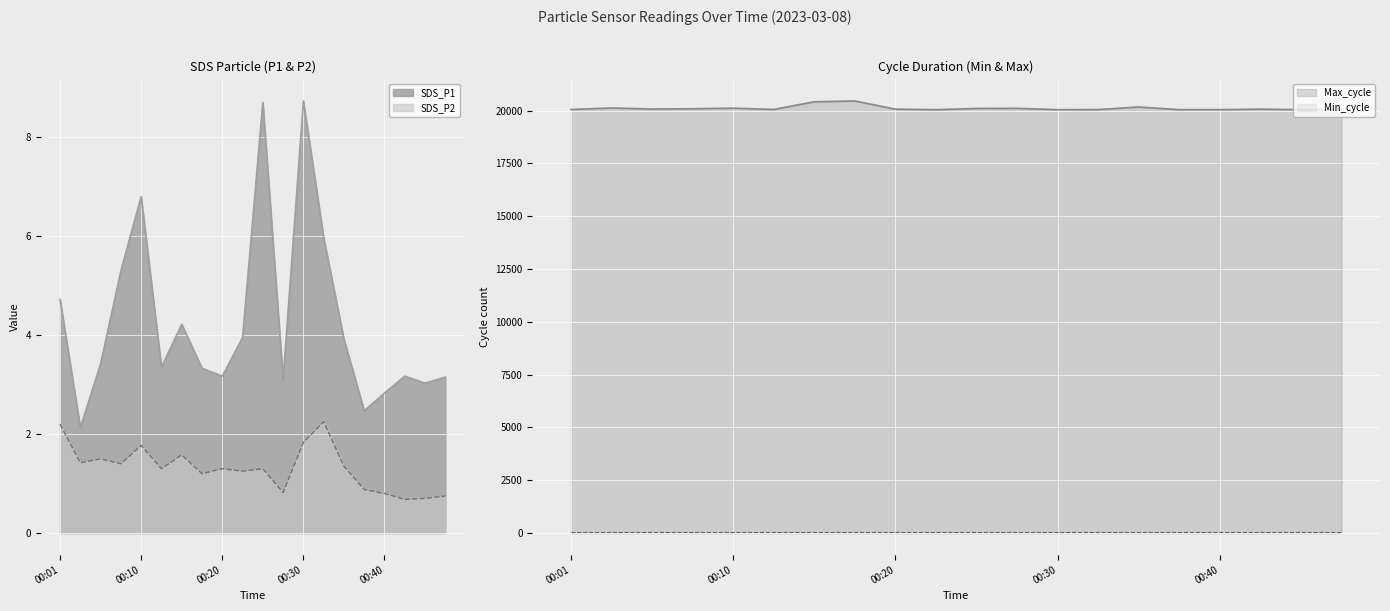

At how many categories does at least one series exceed 19689?

20